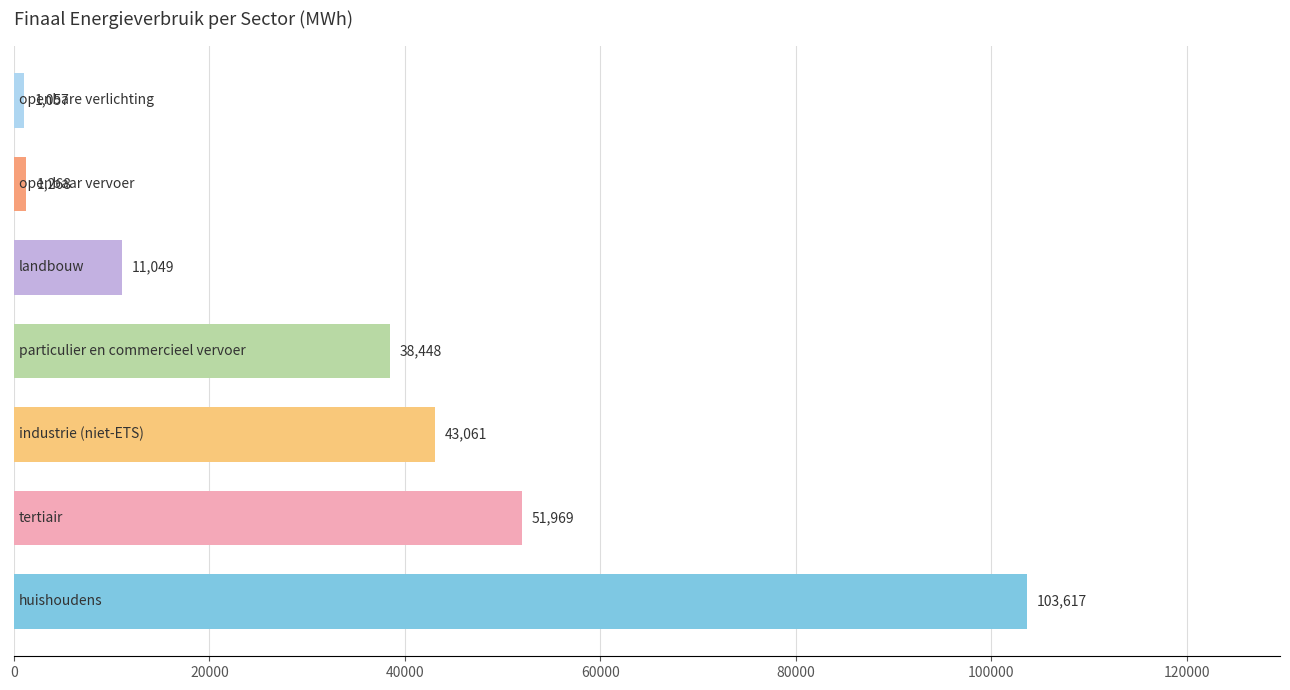

What is the smallest value displayed?

1056.9